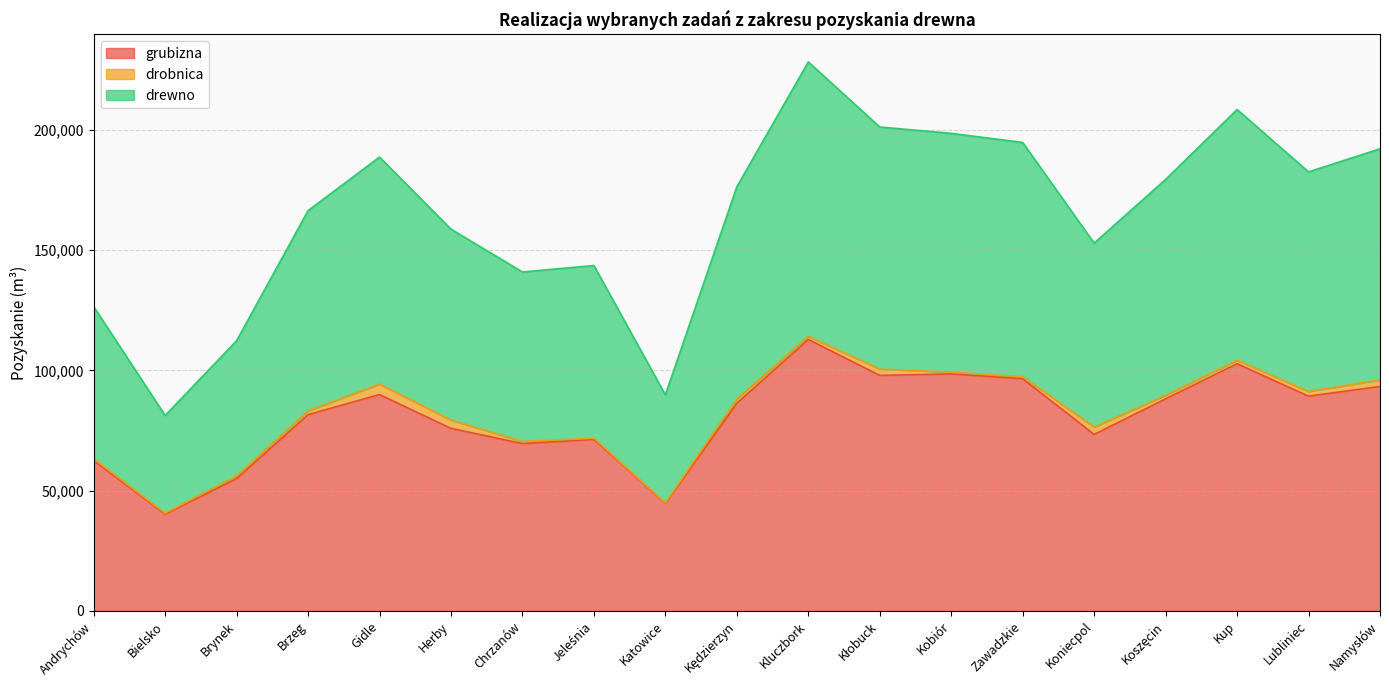

Which category has the lowest value in the drewno series?

Bielsko